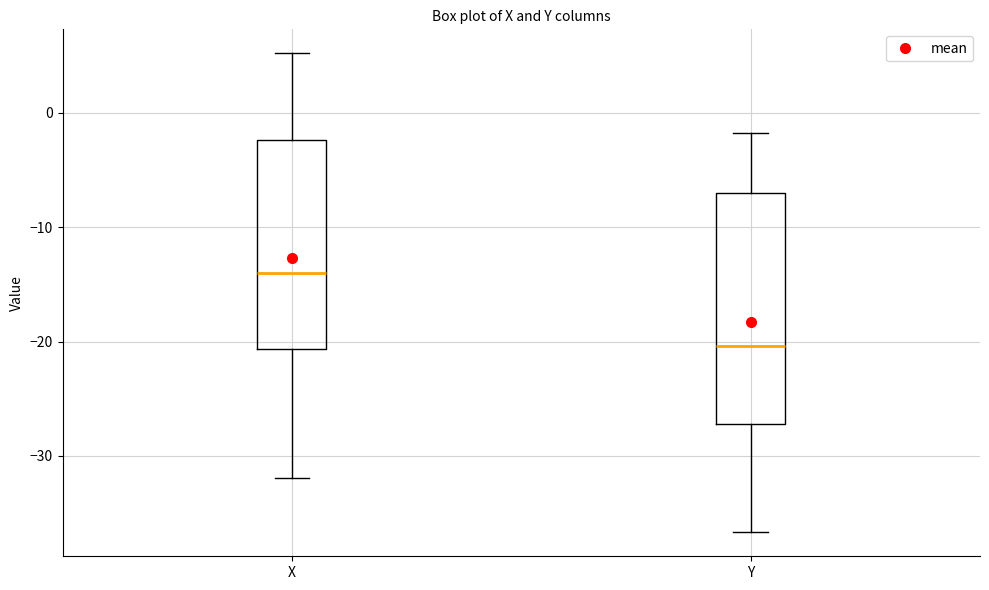

Reading left to right, read every box against the y-axis: the position of its median line, the range the box covers, and the ends of its whiskers. The values are not printed on the chart, so give them approximately, as read against the axis.

X: median -14, box -21 to -2, whiskers -32 to 5
Y: median -20, box -27 to -7, whiskers -37 to -2